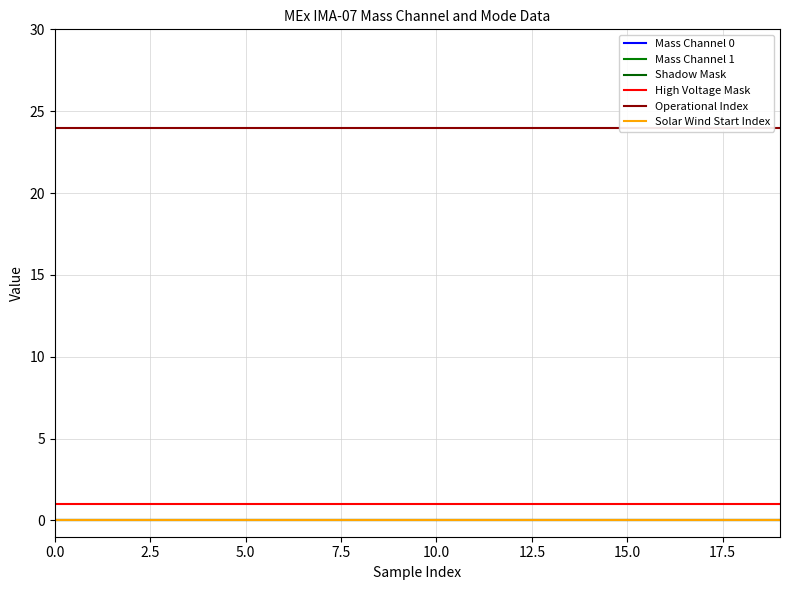

True or false: Solar Wind Start Index and Operational Index intersect in this chart.

False